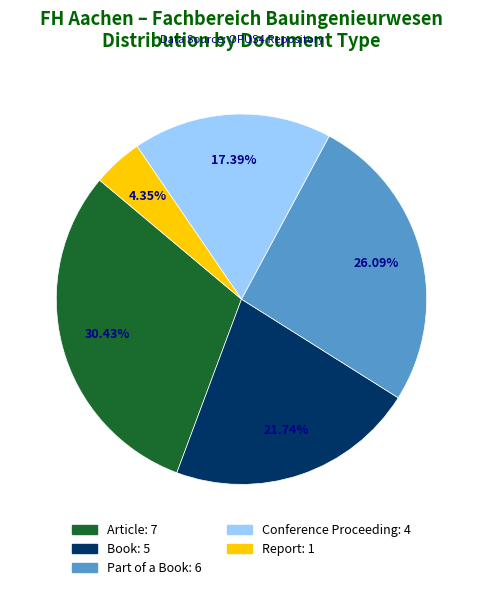

To the nearest percent, what is the difference between the Book and Report slice percentages?

17%